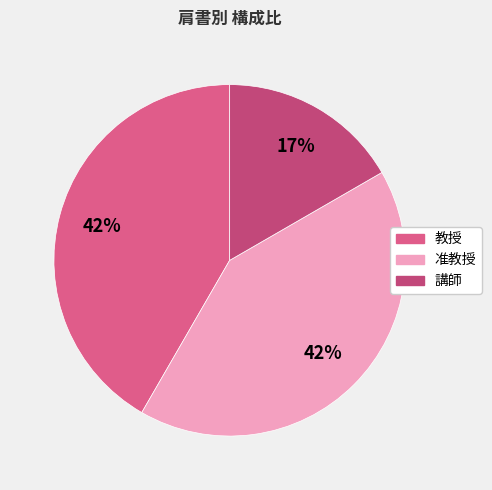

Does any single category account for the majority?

No